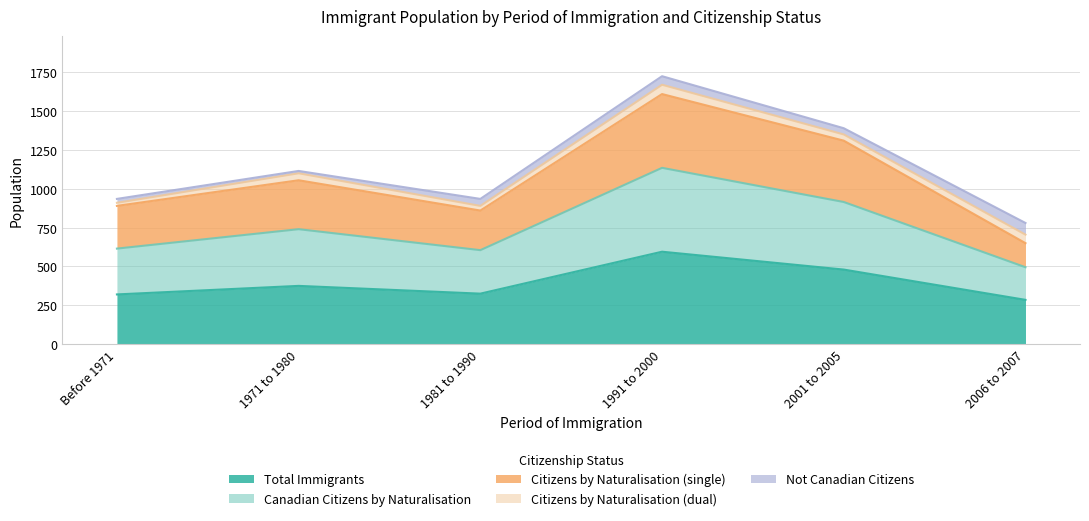

At which label does Total Immigrants reach its peak?

1991 to 2000